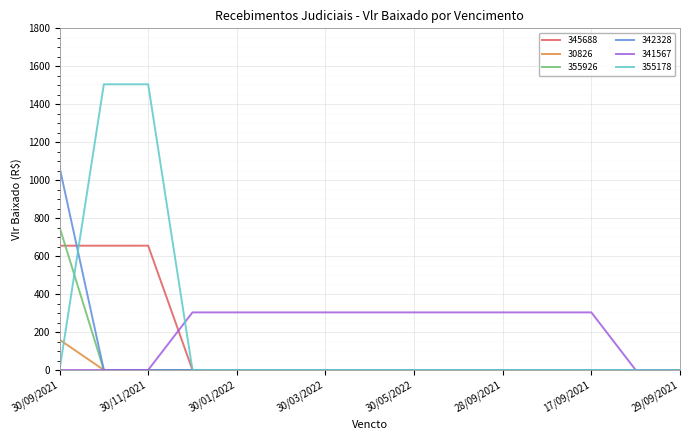

List the series in order of their peak value, highest first.

355178, 342328, 355926, 345688, 341567, 30826